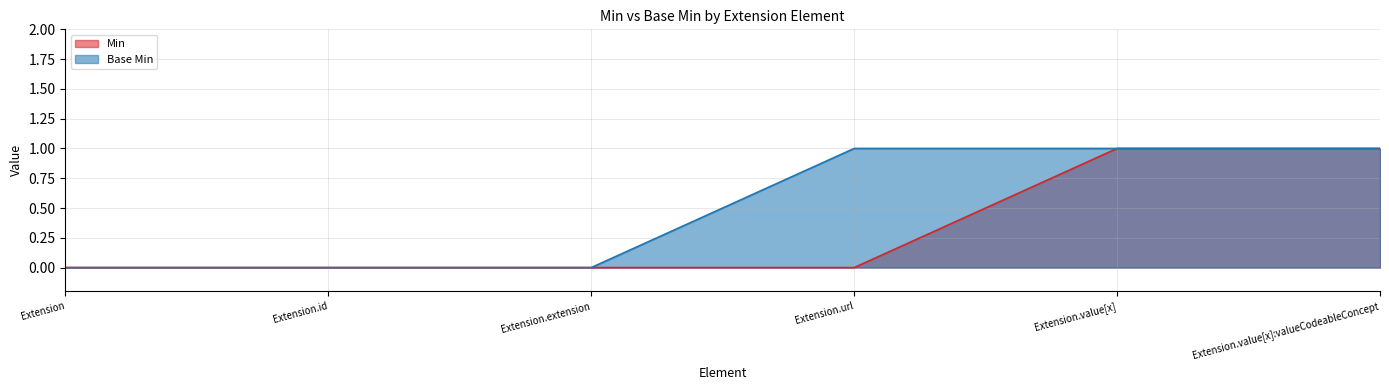

The value of Base Min at Extension.id is 0. True or false?

True